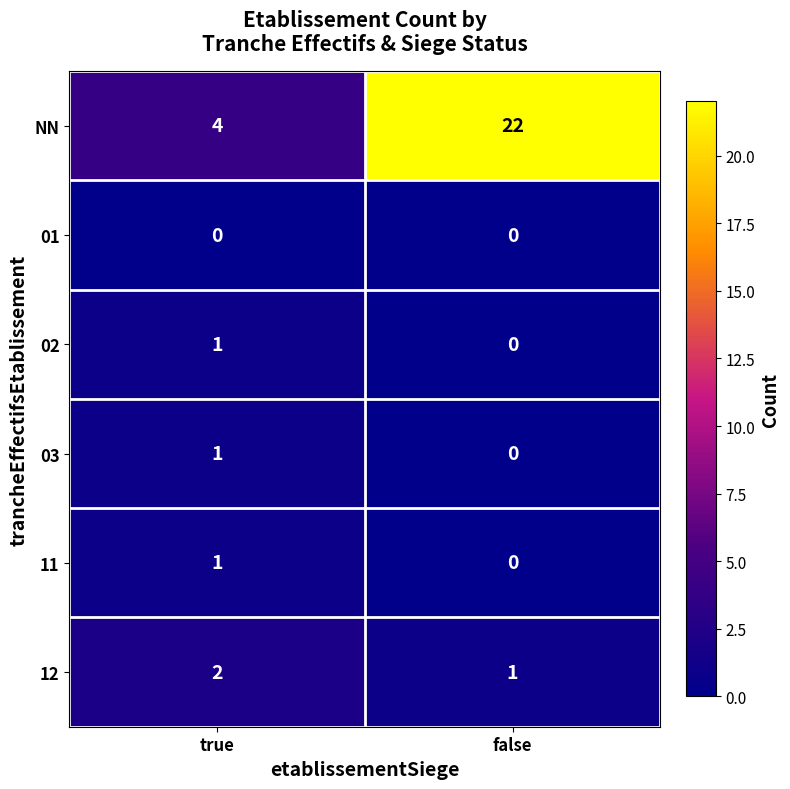

Where is 03 nearest to the value 0?

false